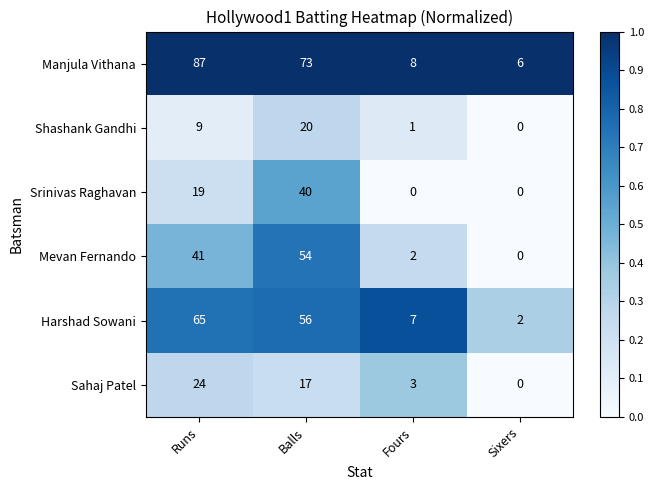

The Mevan Fernando series shows 54 at Balls. True or false?

True